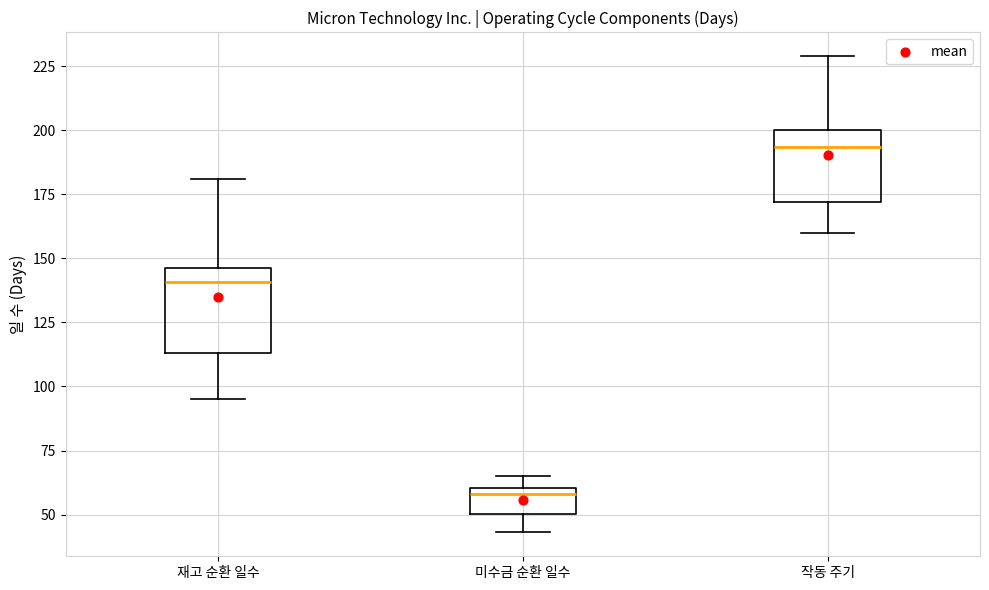

Where does the median line of the box for 작동 주기 sit on the y-axis? The values are not printed on the chart, so give them approximately, as read against the axis.

195